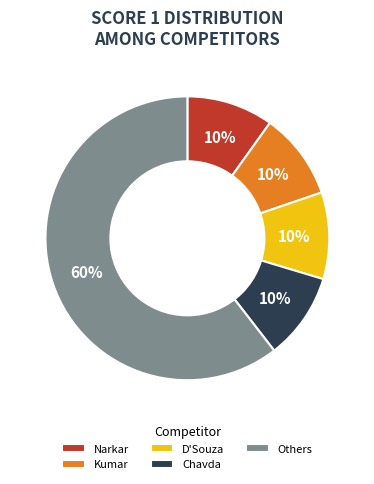

Is it true that Kumar is 10% of the pie?

True